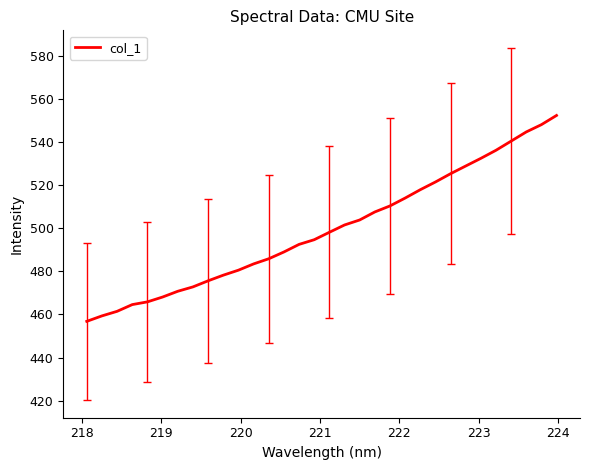

What is the minimum value shown in the chart?

456.8